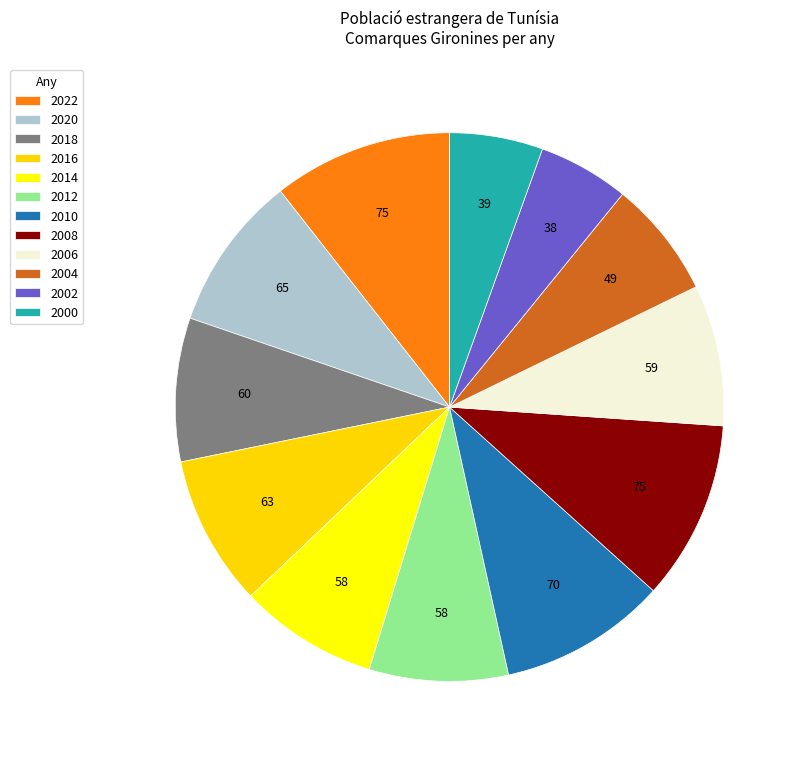

How many segments does this pie chart have?

12